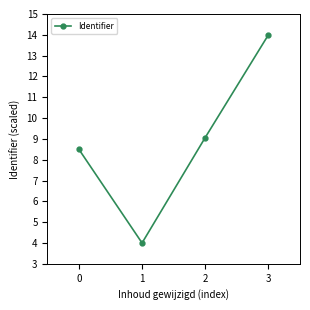

True or false: the data shows 13.9 at 2.

False